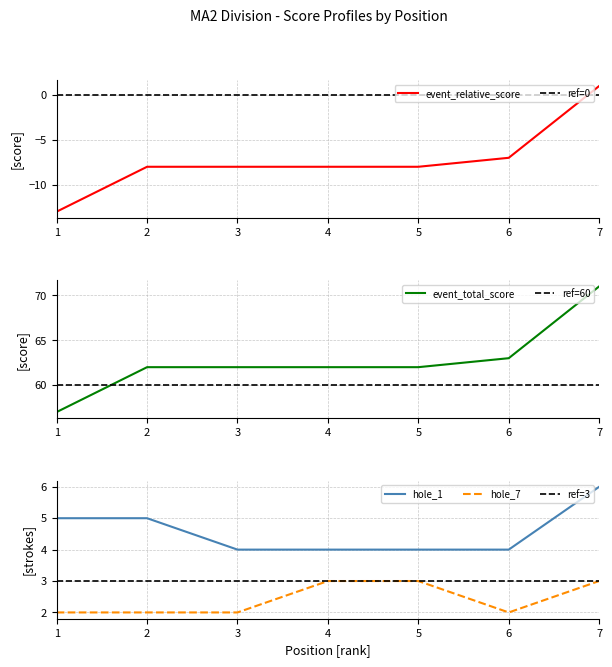

True or false: hole_7 and event_relative_score intersect in this chart.

False